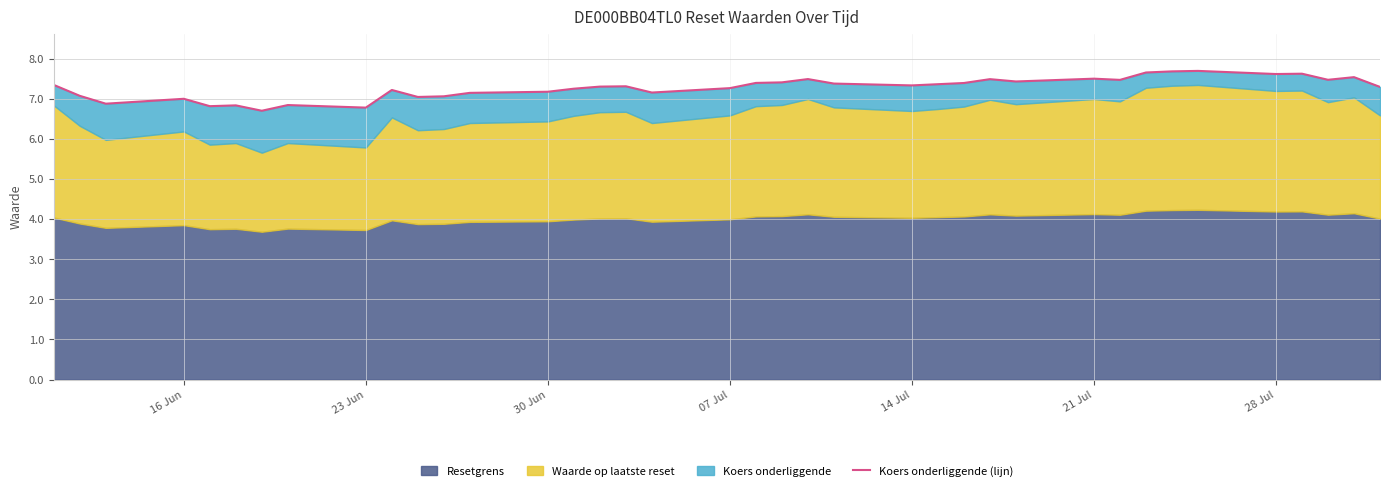

Reading left to right, transcribe all the data shown in this chart.

7.3	7.1	6.9	7.0	6.8	6.8	6.7	6.8	6.8	7.2	7.0	7.1	7.2	7.2	7.3	7.3	7.3	7.2	7.3	7.4	7.4	7.5	7.4	7.3	7.4	7.4	7.5	7.4	7.5	7.5	7.7	7.7	7.7	7.6	7.6	7.5	7.5	7.3